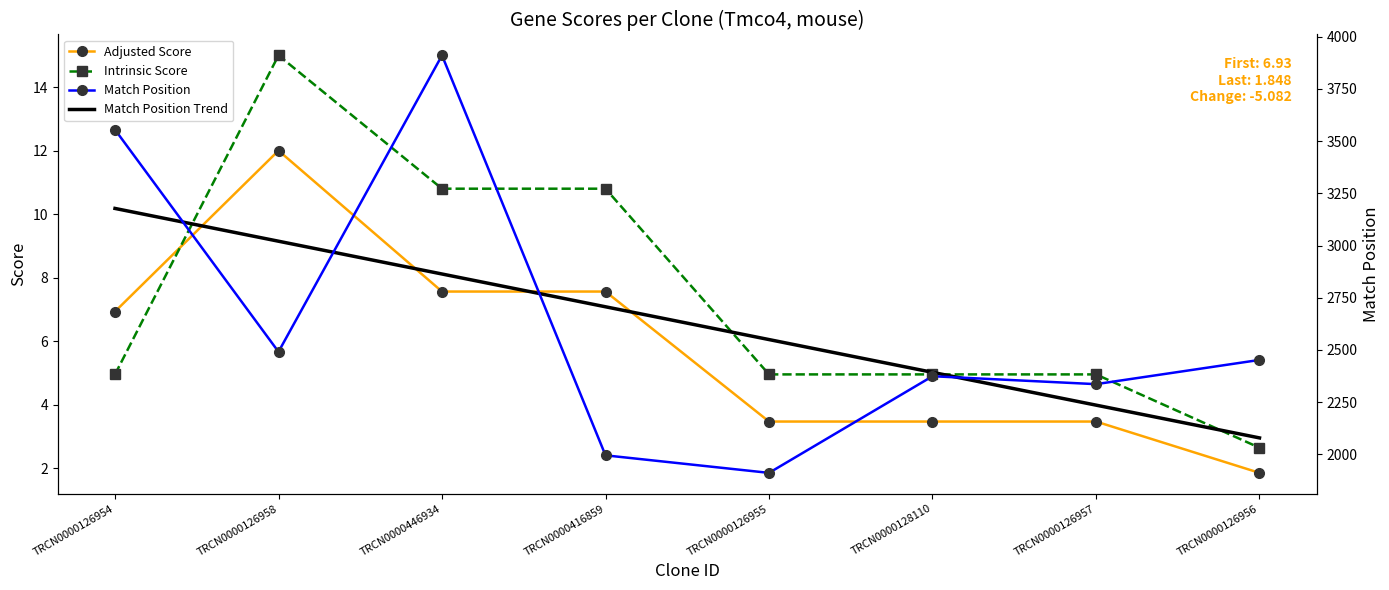

Is this an area chart (filled region under the line)?

No